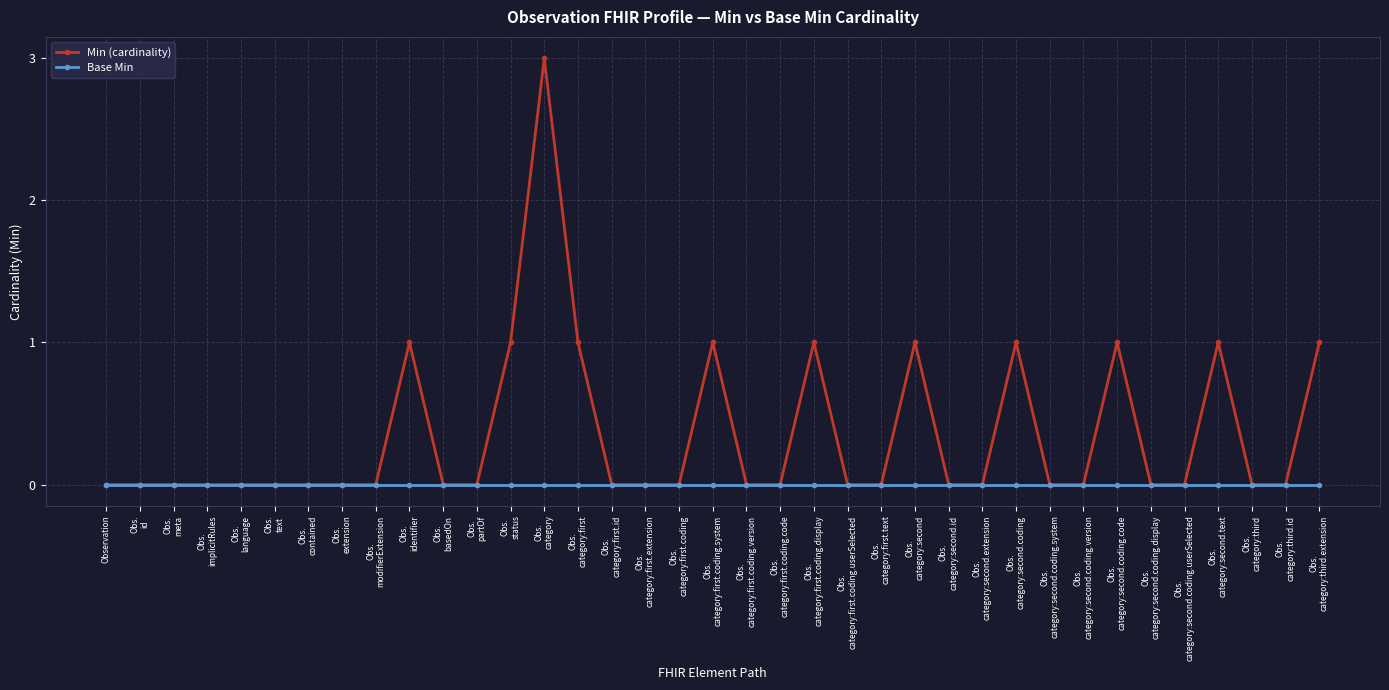

At which category does the chart reach its peak across all series?

Obs.
category